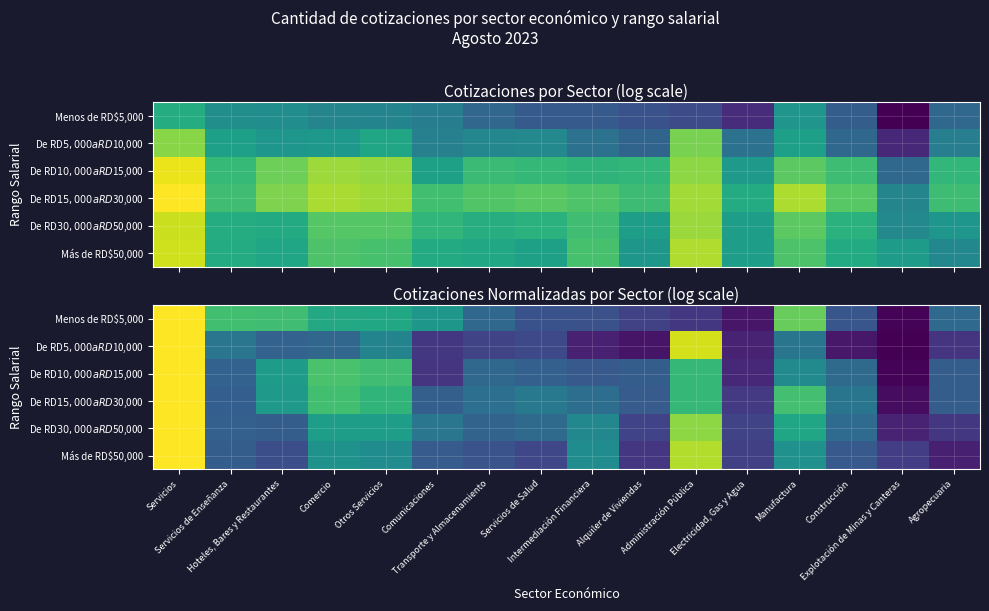

Is the value of Menos de RD$5,000 at Comercio greater than the value of De RD$5,000 a RD$10,000 at Servicios?

No